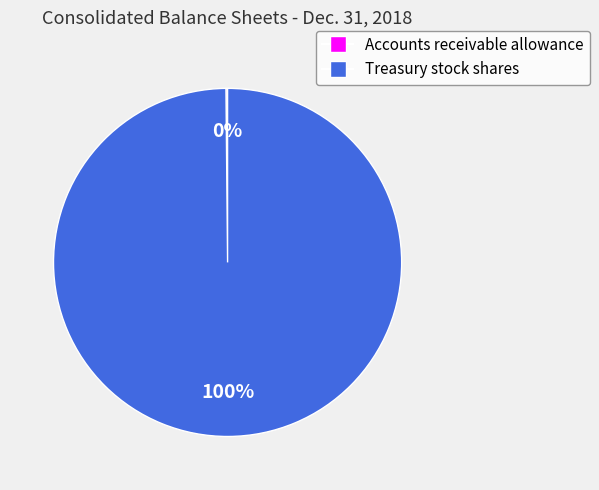

Does any single category account for the majority?

Yes